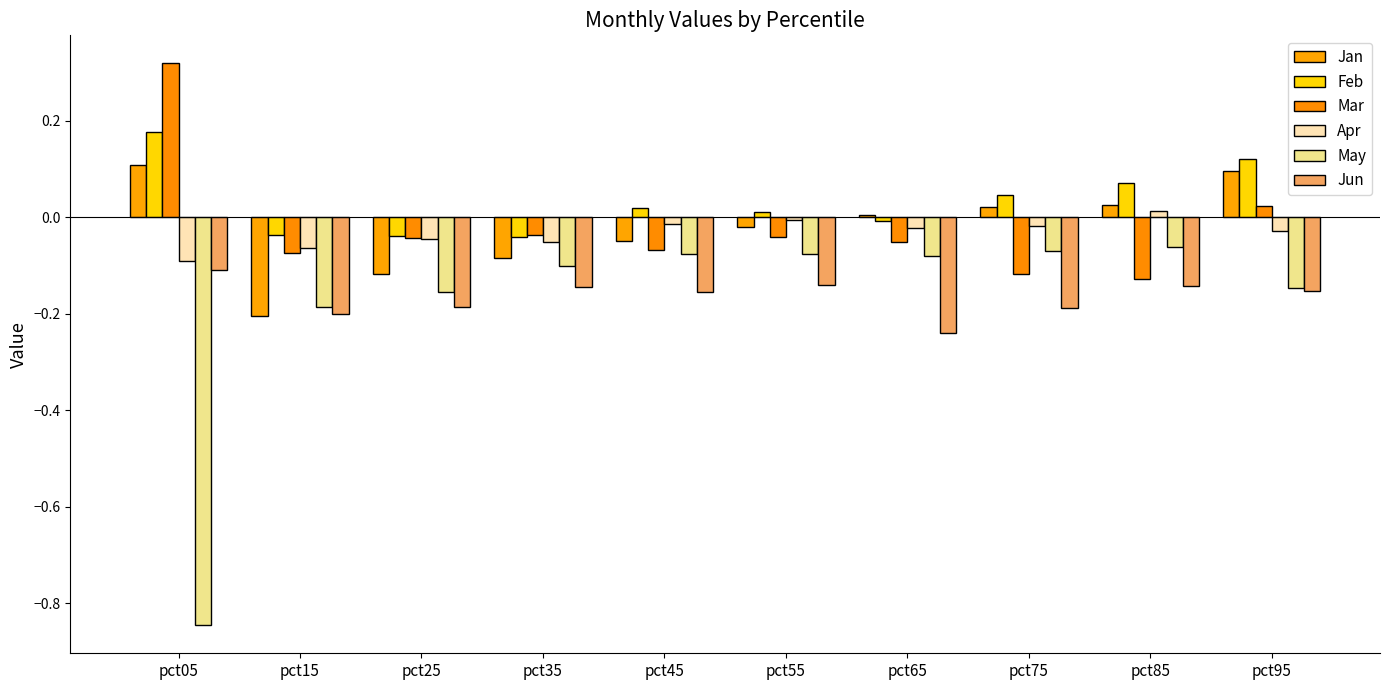

Reading left to right, extract all data points from this chart.

Jan: 0.1	-0.2	-0.1	-0.1	-0.0	-0.0	0.0	0.0	0.0	0.1
Feb: 0.2	-0.0	-0.0	-0.0	0.0	0.0	-0.0	0.0	0.1	0.1
Mar: 0.3	-0.1	-0.0	-0.0	-0.1	-0.0	-0.1	-0.1	-0.1	0.0
Apr: -0.1	-0.1	-0.0	-0.1	-0.0	-0.0	-0.0	-0.0	0.0	-0.0
May: -0.8	-0.2	-0.2	-0.1	-0.1	-0.1	-0.1	-0.1	-0.1	-0.1
Jun: -0.1	-0.2	-0.2	-0.1	-0.2	-0.1	-0.2	-0.2	-0.1	-0.2